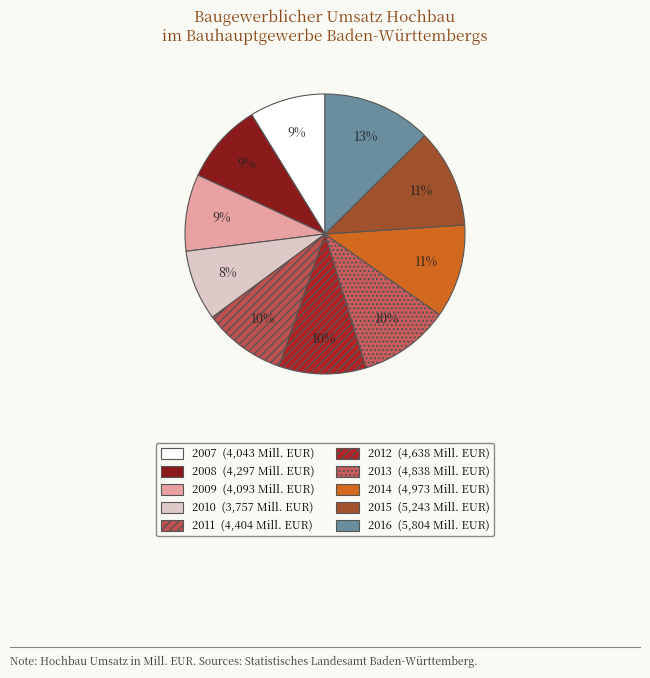

What is the change in value from 2007 to 2009?

+50